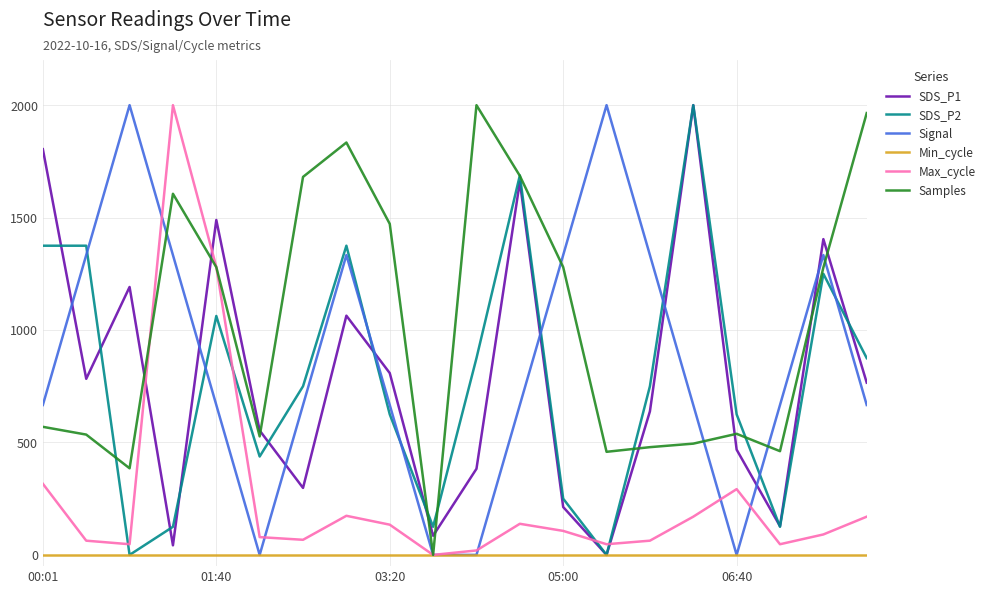

How many values in SDS_P1 are above zero?

19